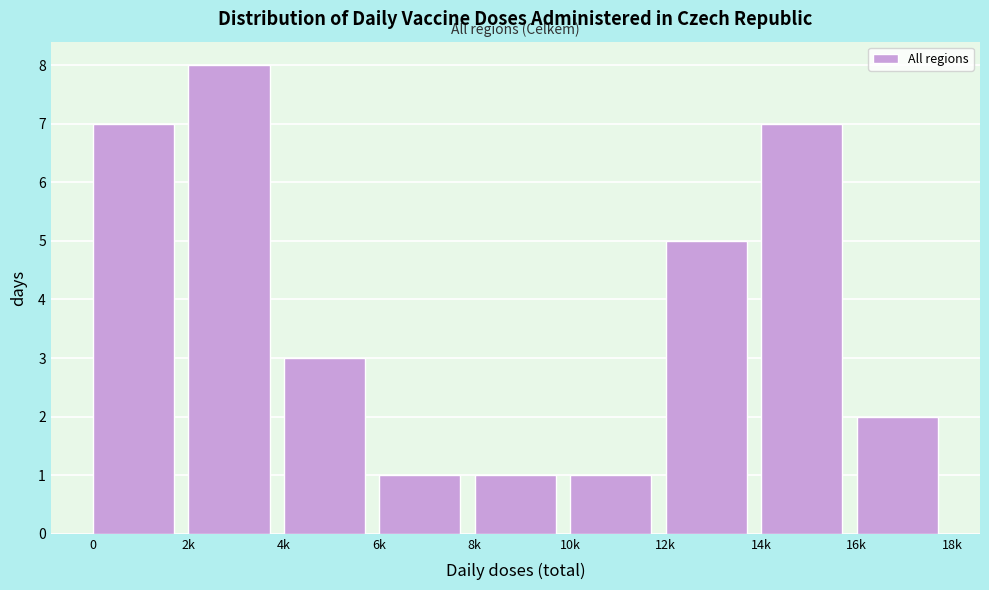

Reading left to right, extract all data points from this chart.

0=7	2k=8	4k=3	6k=1	8k=1	10k=1	12k=5	14k=7	16k=2